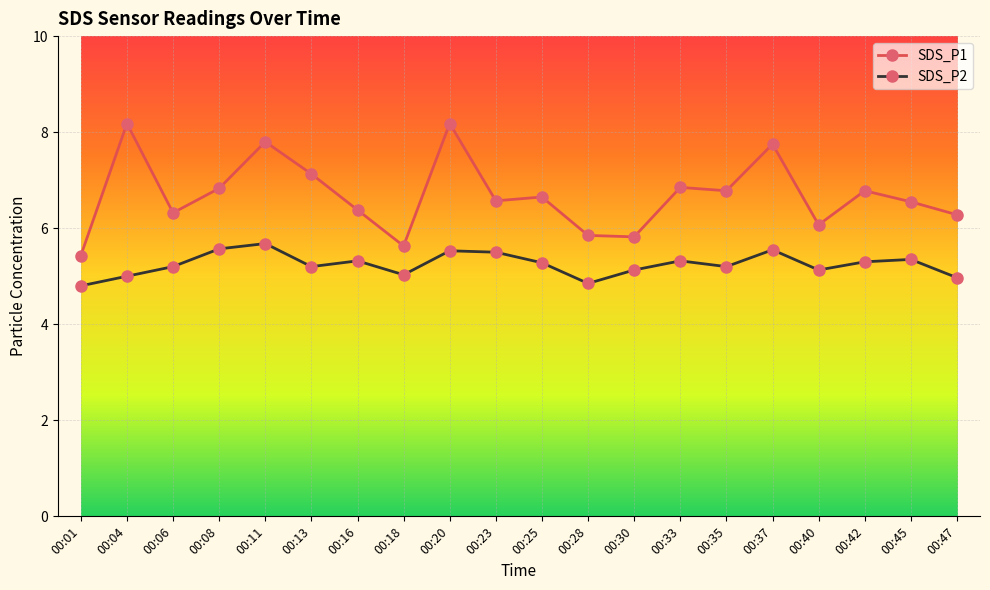

Does the chart display data point markers on the line(s)?

Yes